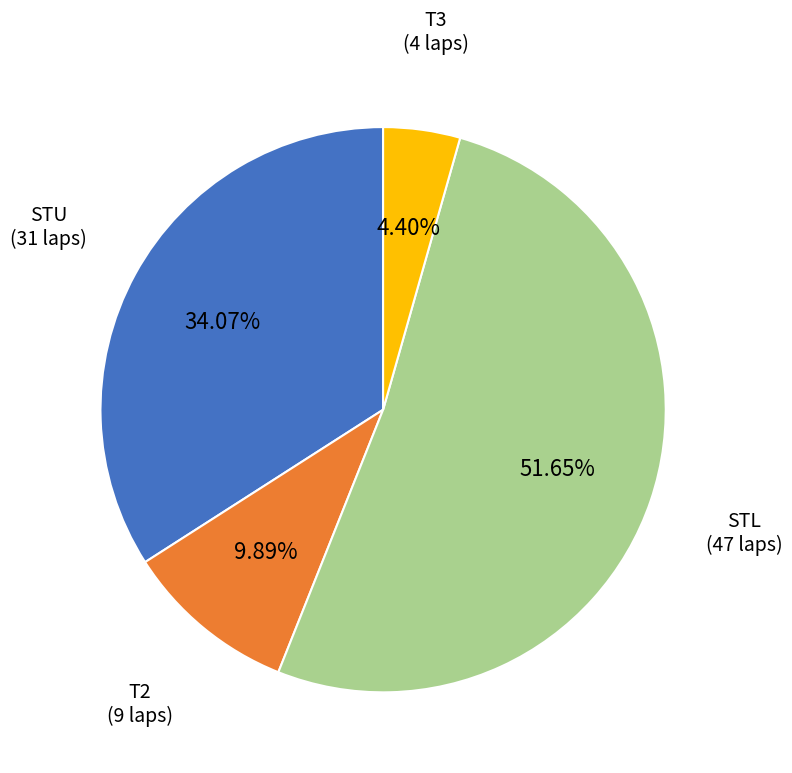

Is there a majority slice in this chart?

Yes